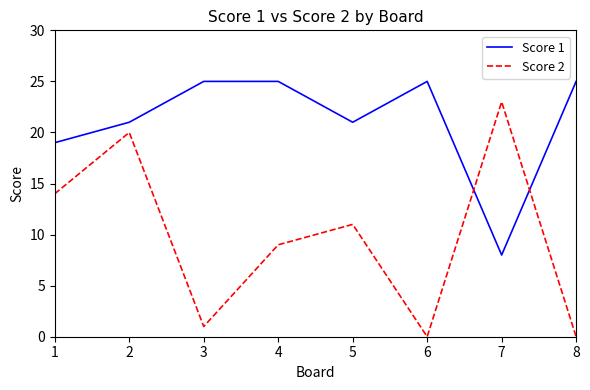

Is it true that Score 2 equals 1 at 3?

True